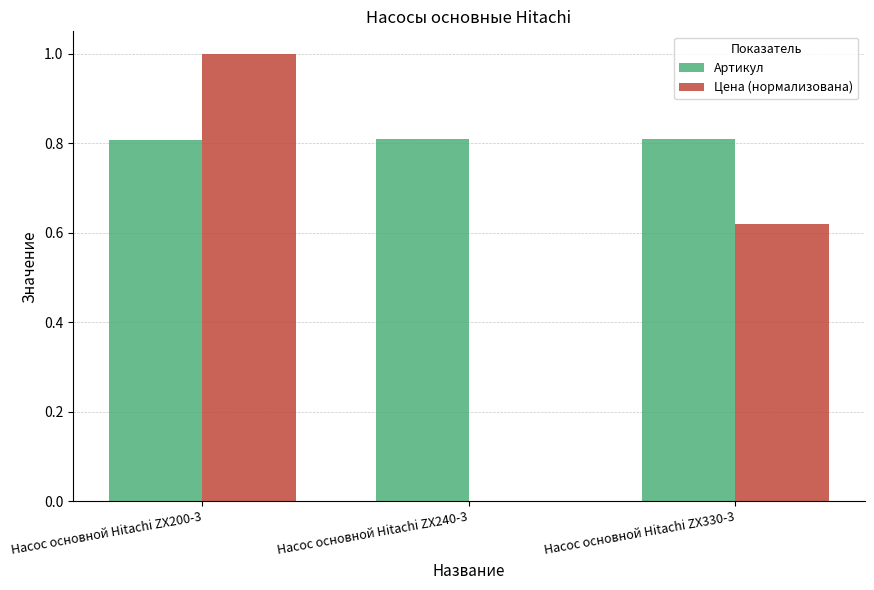

Which series changed the most between Насос основной Hitachi ZX200-3 and Насос основной Hitachi ZX330-3?

Цена (нормализована)